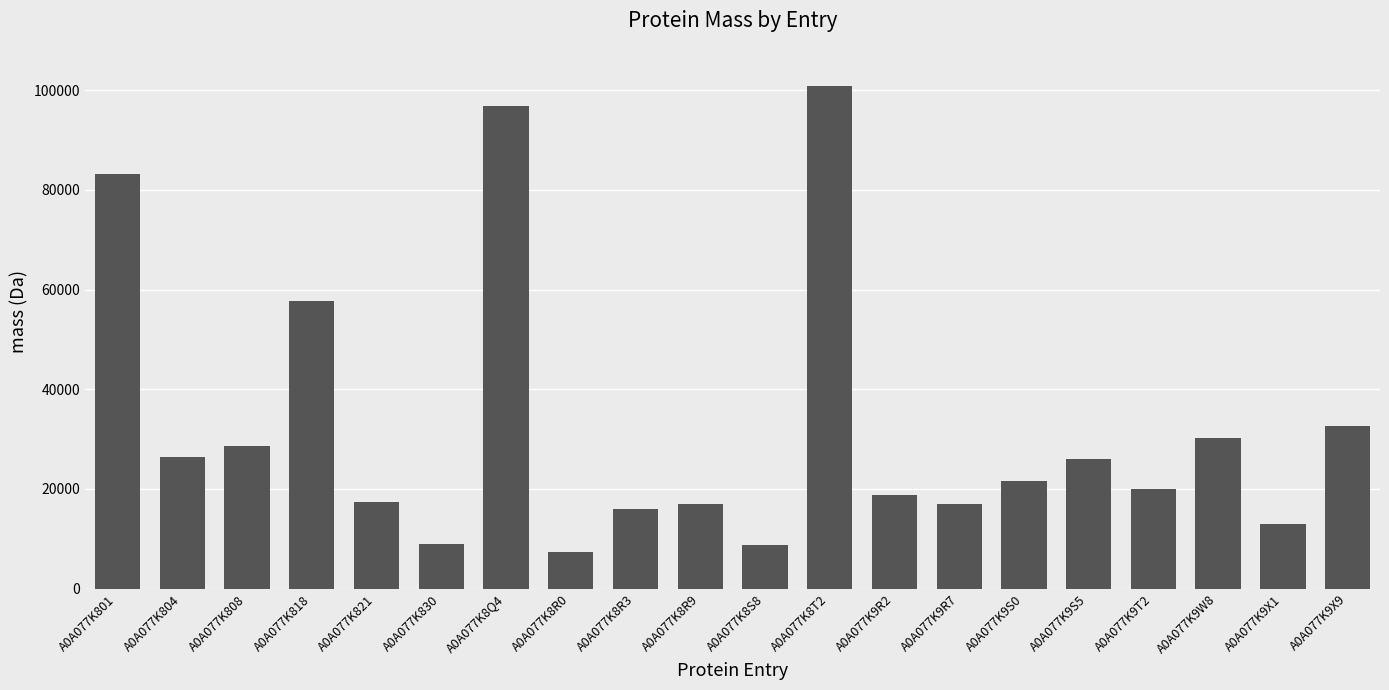

What is the minimum value shown in the chart?

7307.4